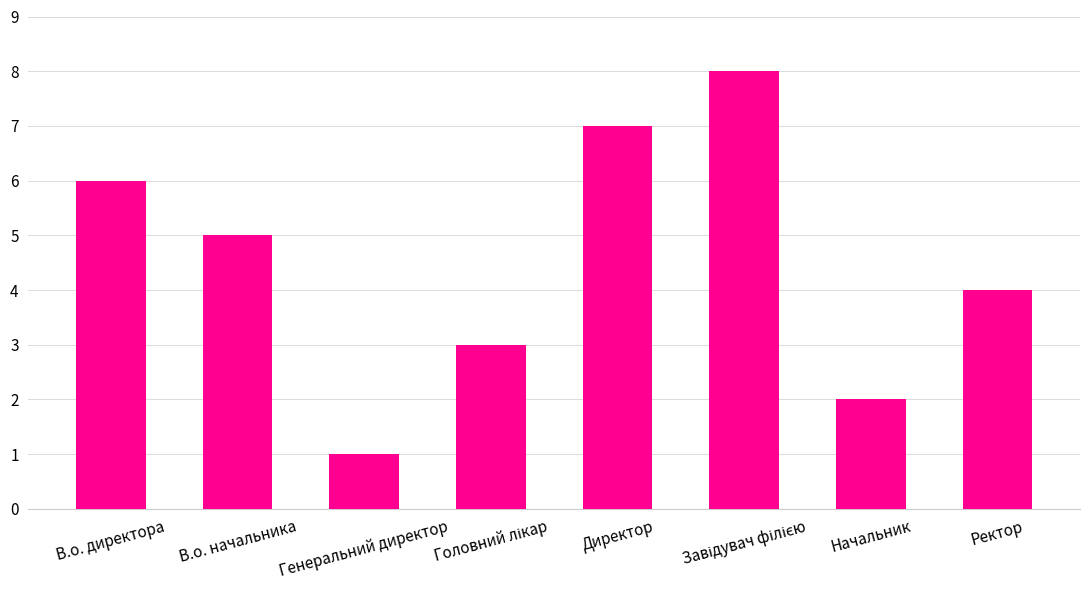

Count the number of categories in the chart.

8